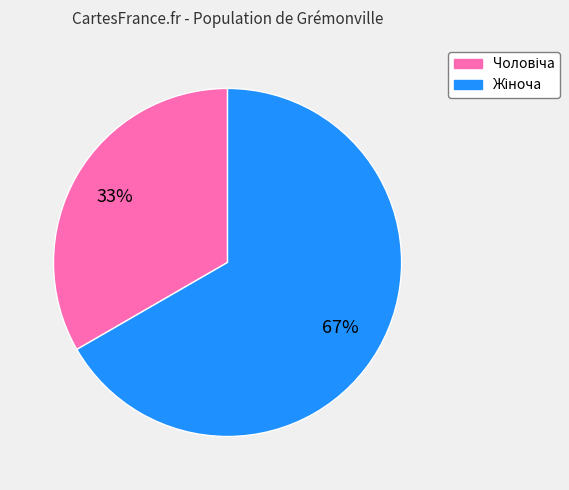

Does any single category account for the majority?

Yes